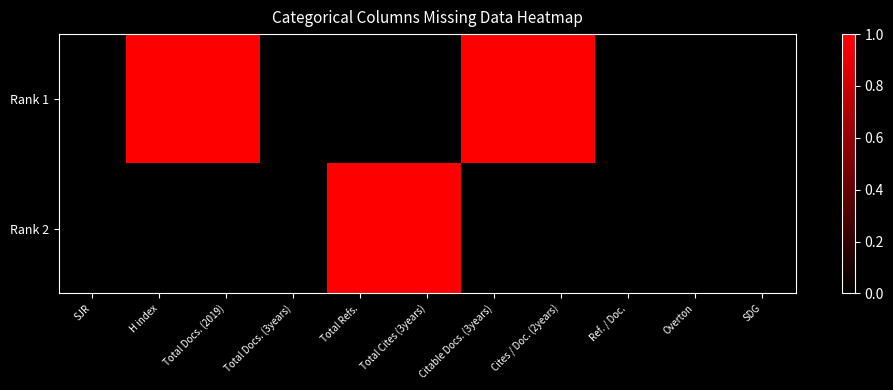

Which has a higher value, Total Docs. (3years) or Overton?

Total Docs. (3years)